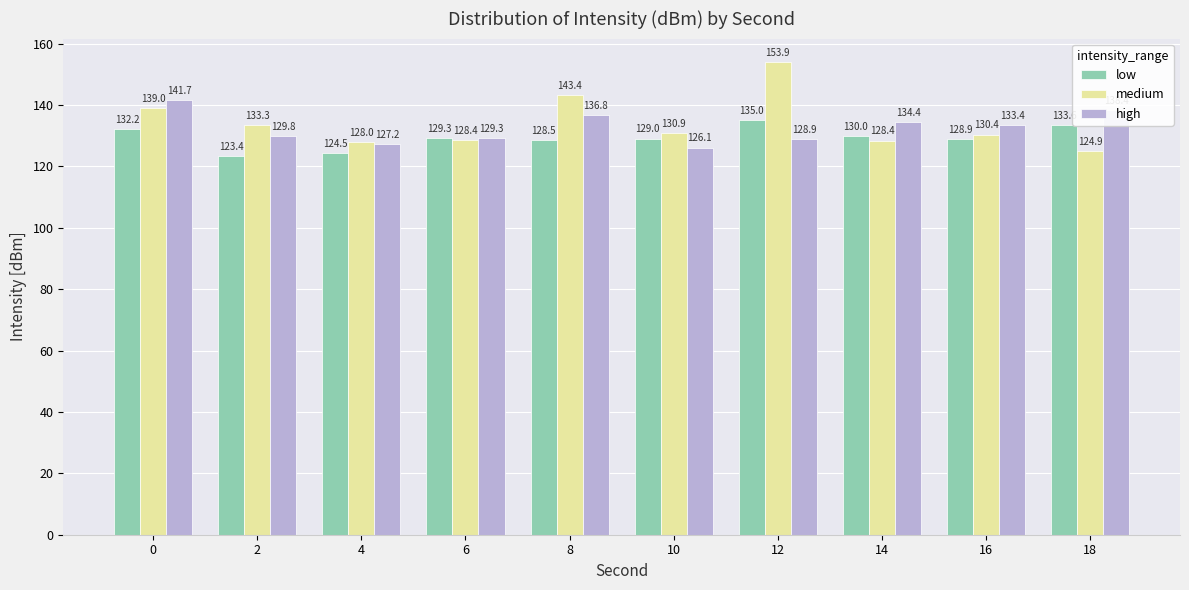

How many categories are shown in the chart?

10